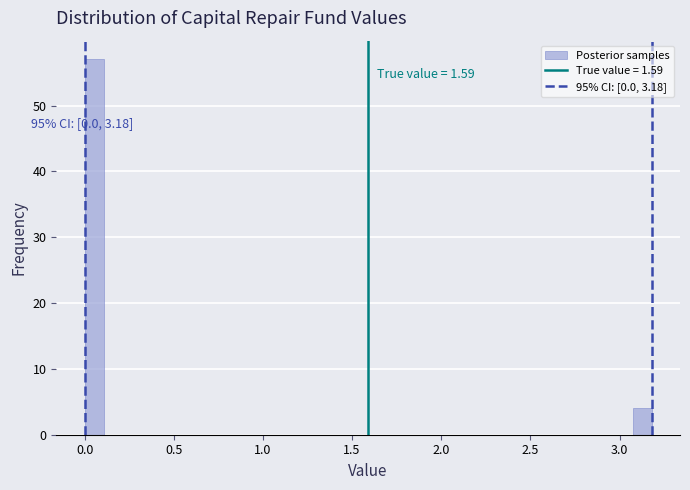

Around what value on the x-axis is the tallest bar? Give the approximate position of its centre, as read against the axis.

0.05